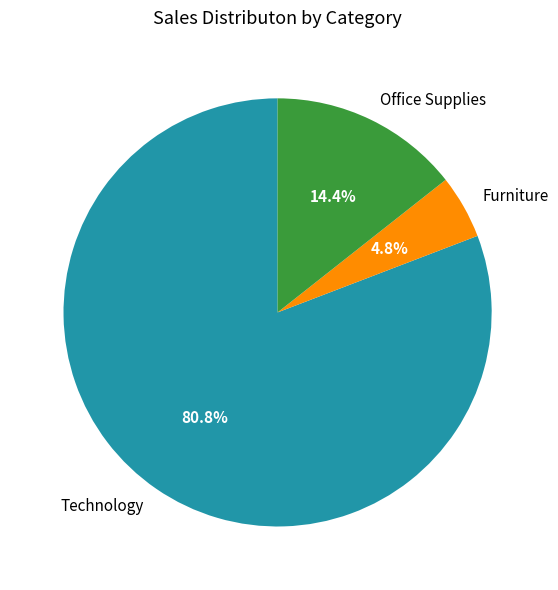

Which slice is the smallest?

Furniture